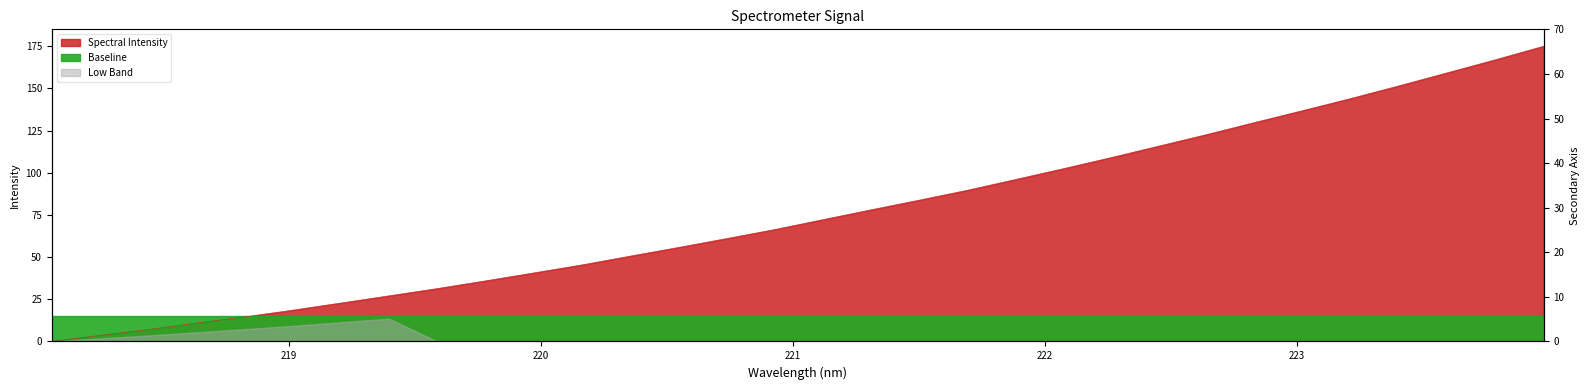

What is the sum of all values?

2423.9